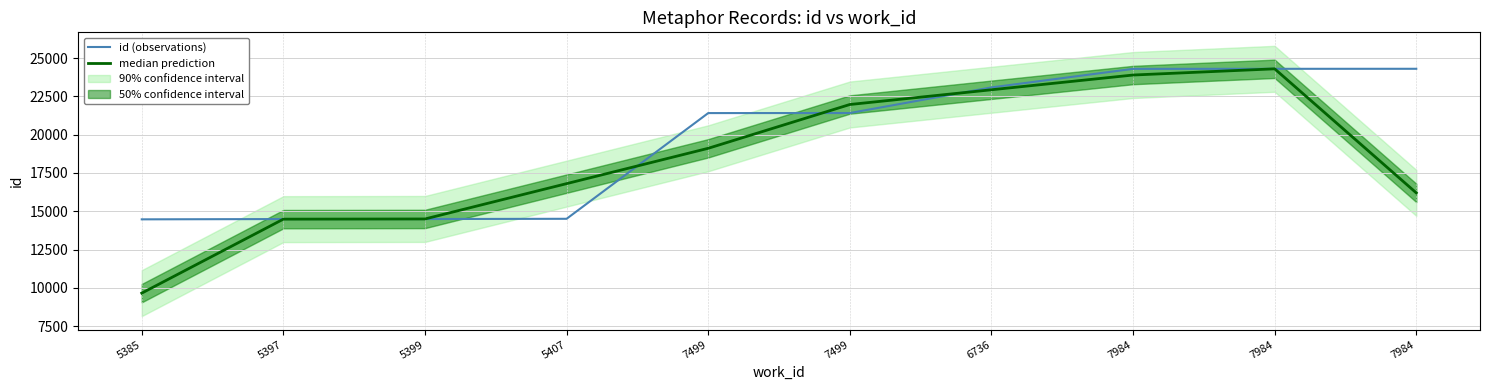

What is the difference between the maximum and minimum values in the id (observations) series?

9829.0